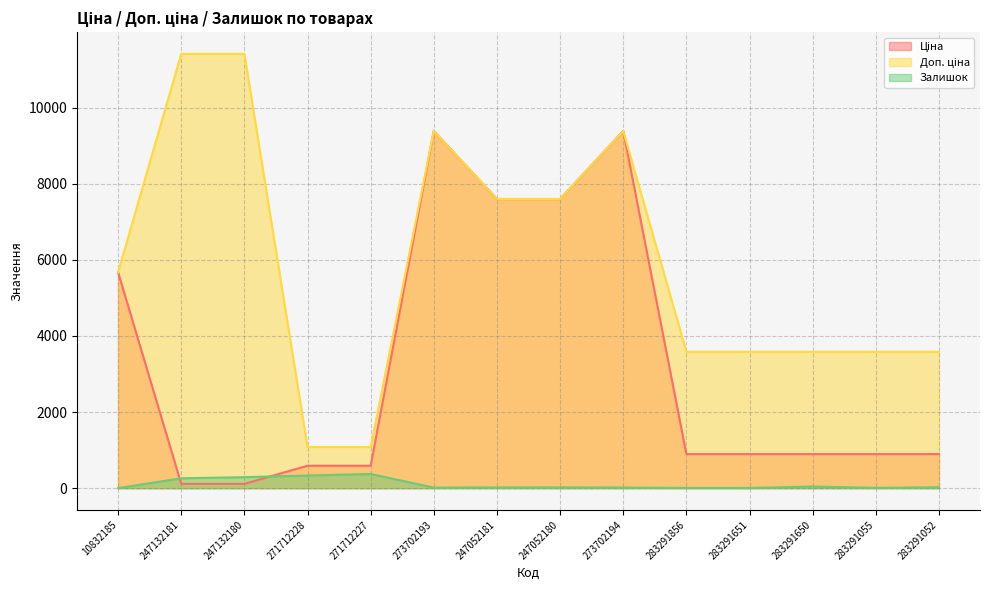

How many data points in Залишок are above 21?

6